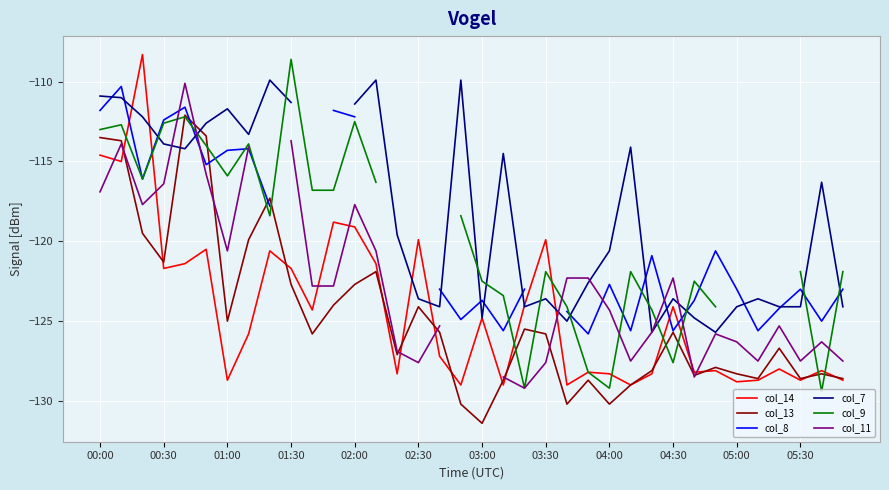

At which label is col_13 closest to -121?

00:30